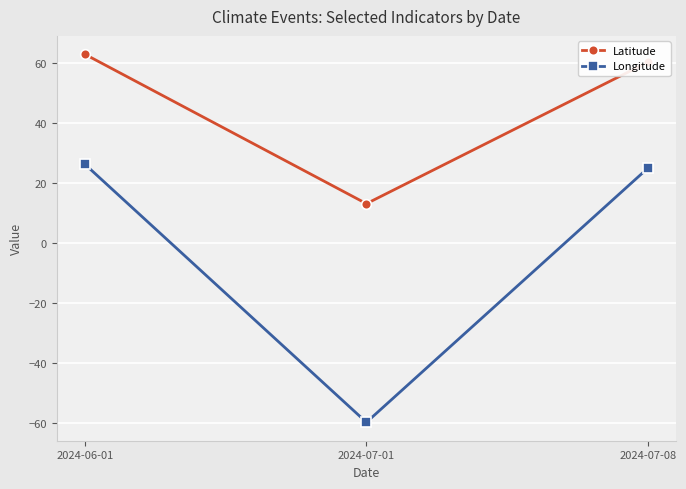

Between 2024-06-01 and 2024-07-01, which series saw the biggest shift?

Longitude